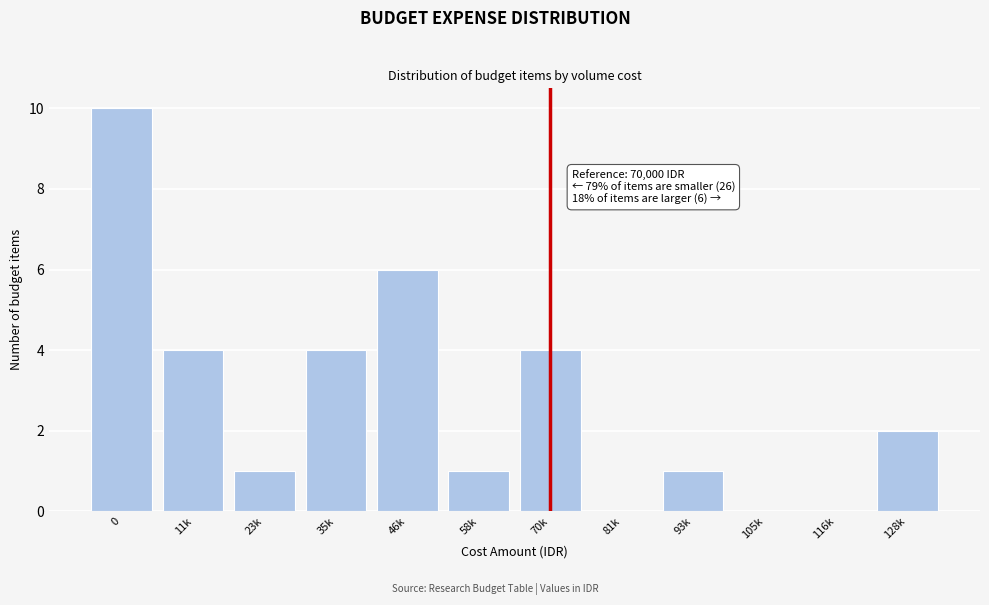

Reading right to left, list all the values displayed in this chart.

128k=2	116k=0	105k=0	93k=1	81k=0	70k=4	58k=1	46k=6	35k=4	23k=1	11k=4	0=10